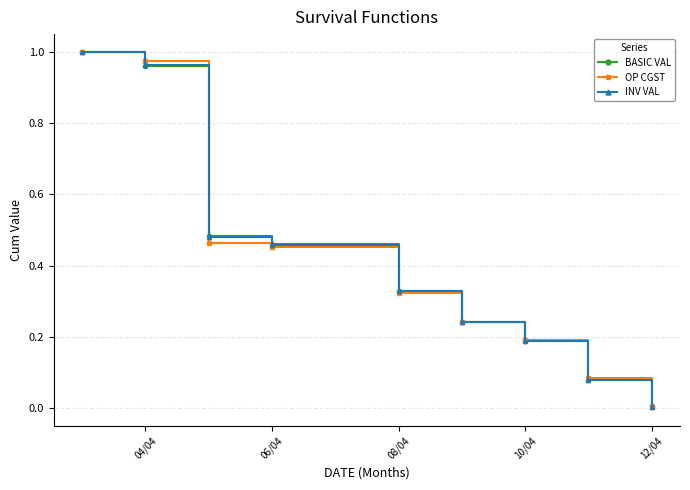

What is the sum of all INV VAL values?

3.7